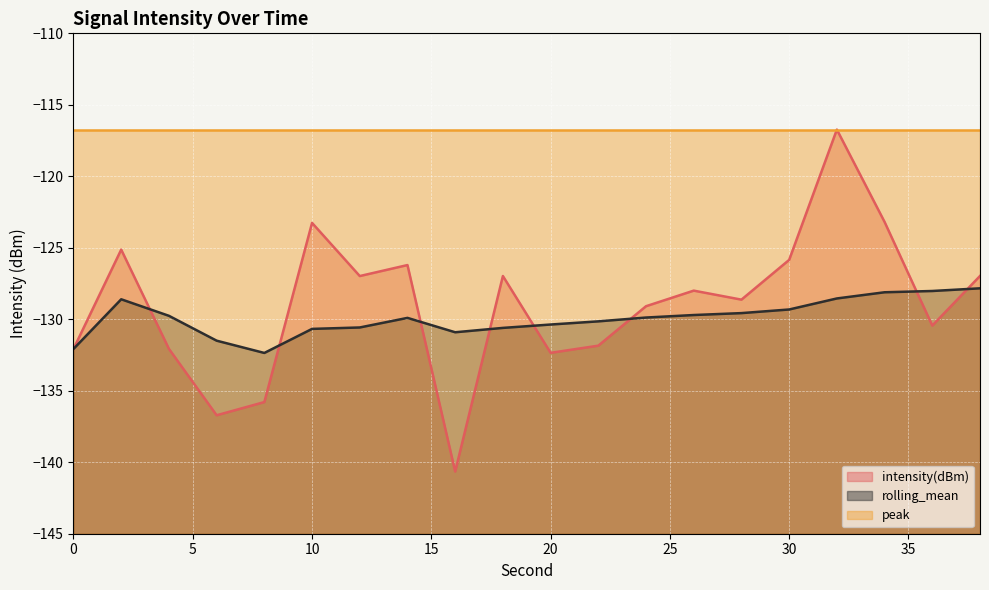

How many times do intensity(dBm) and rolling_mean cross each other?

8